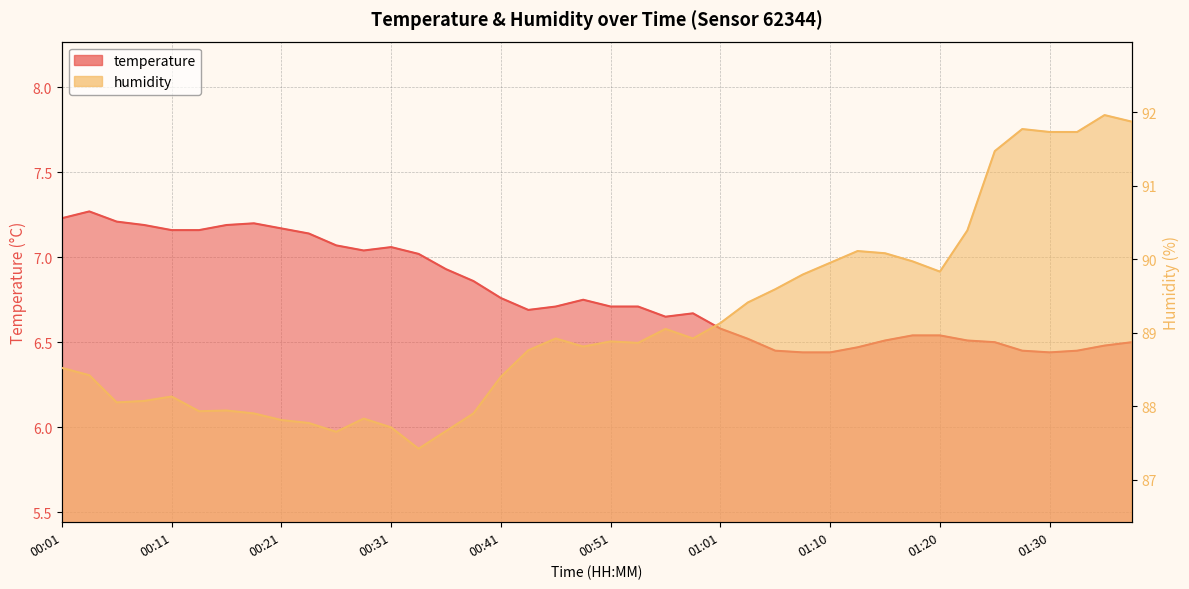

True or false: humidity and temperature cross at least once.

False